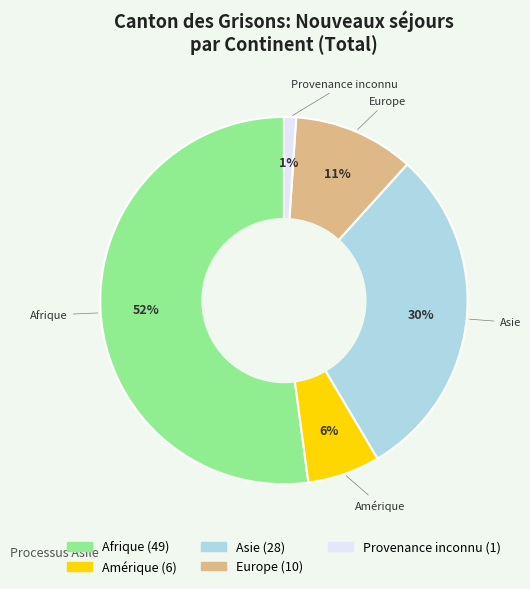

Which has a higher value, Provenance inconnu or Amérique?

Amérique